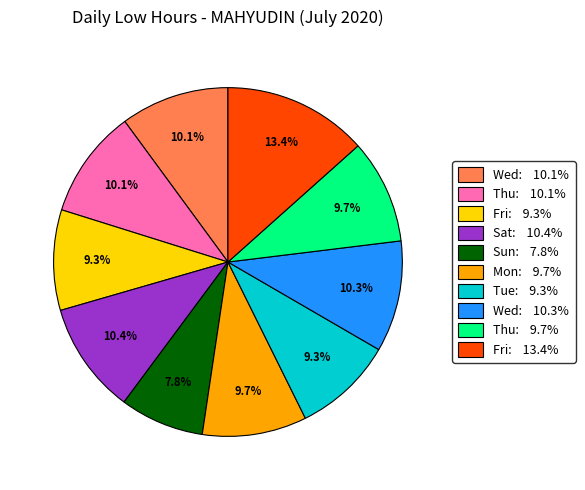

Combined, do Thu: 9.7% and Wed: 10.1% account for over 50%?

No